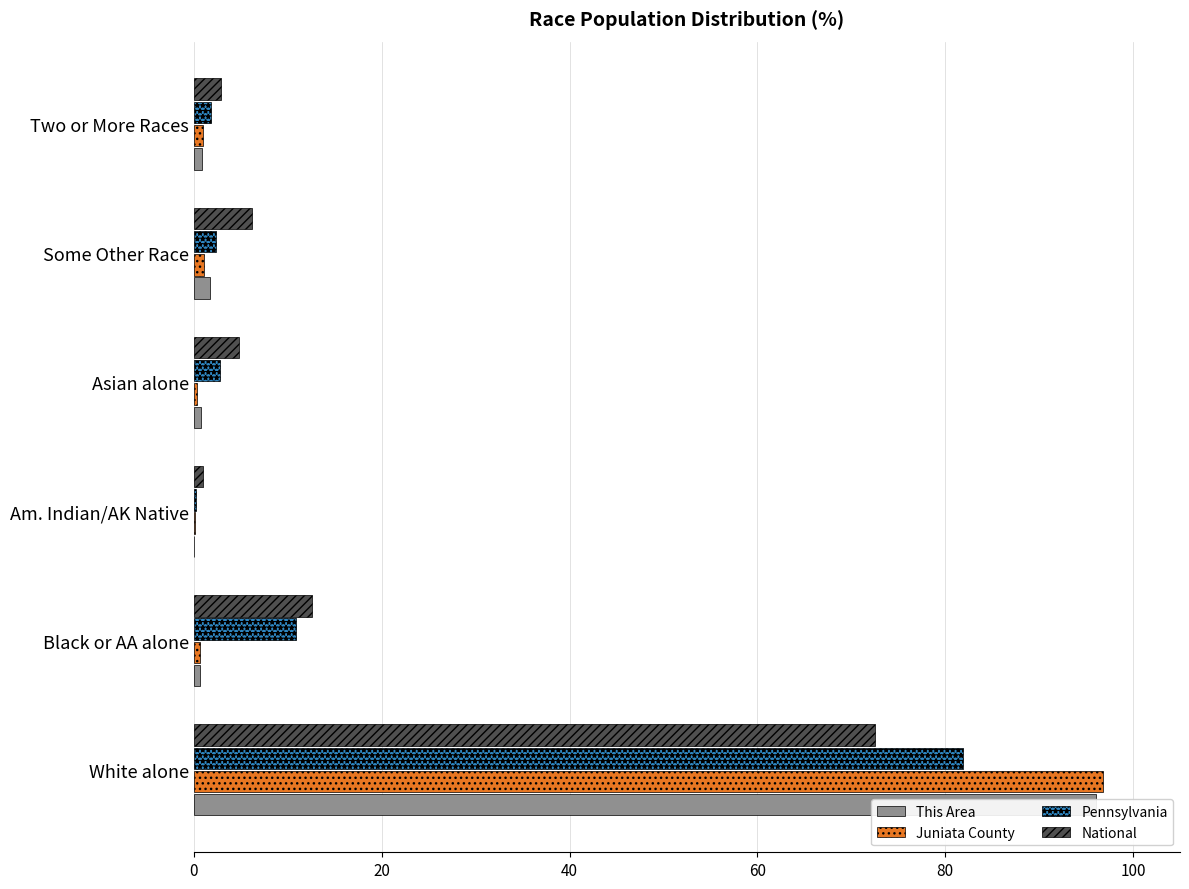

What is the value of the National bar at the 4th from the left?

4.8